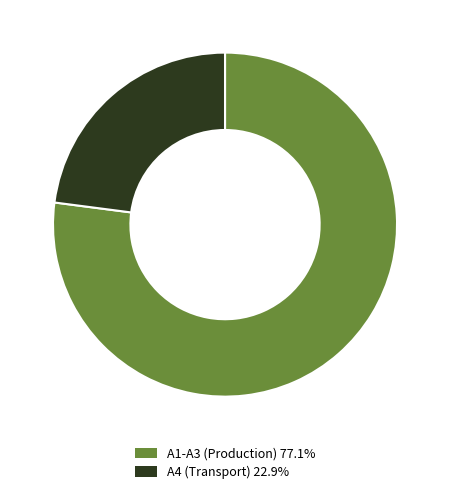

How many segments does this pie chart have?

2